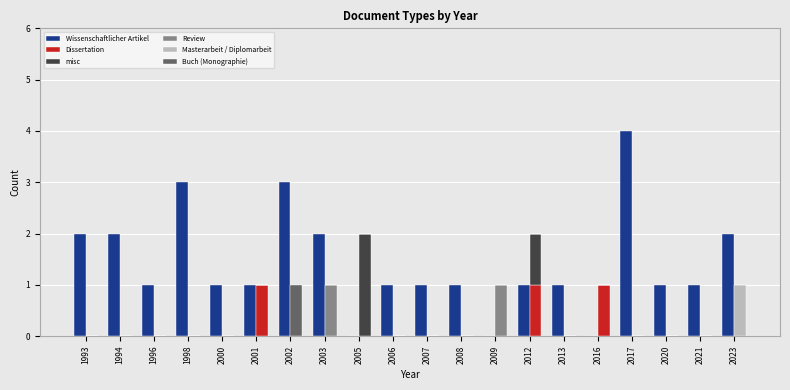

How many values in Review are above zero?

2